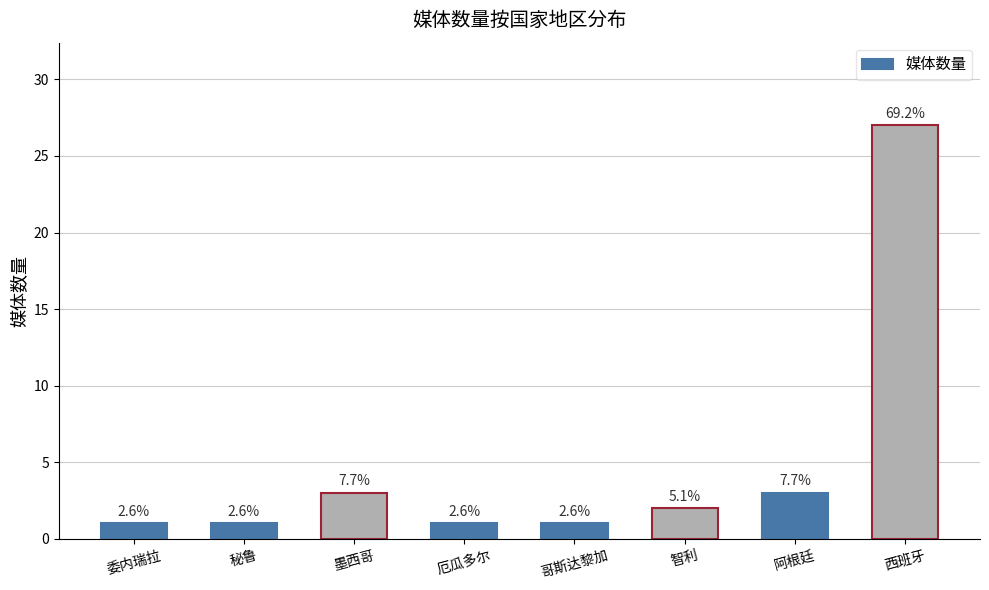

What is the change in value from 厄瓜多尔 to 阿根廷?

+2